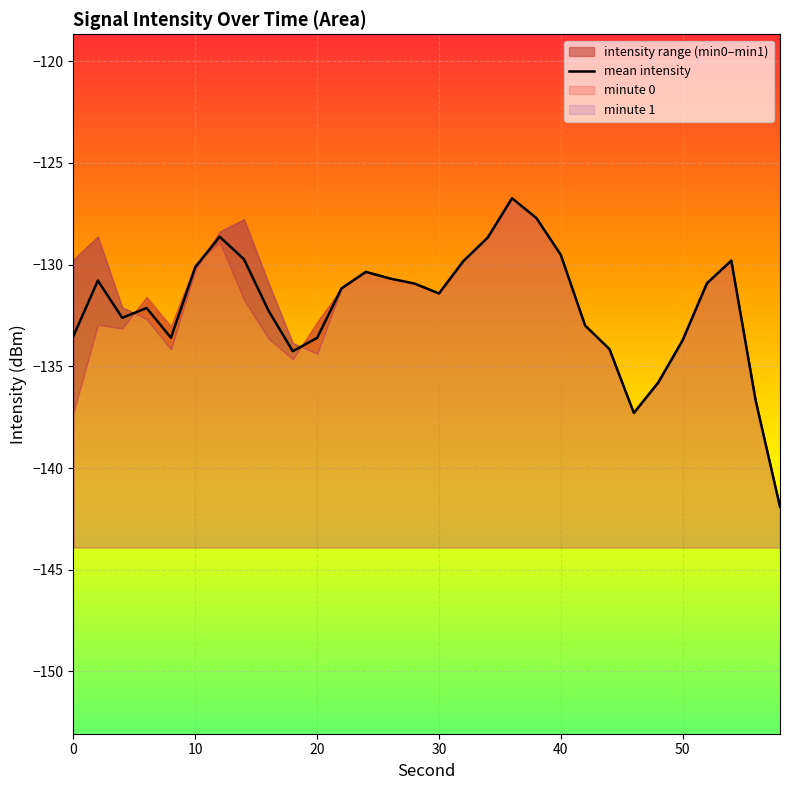

What is the value of the 3rd point from the left?

-132.6